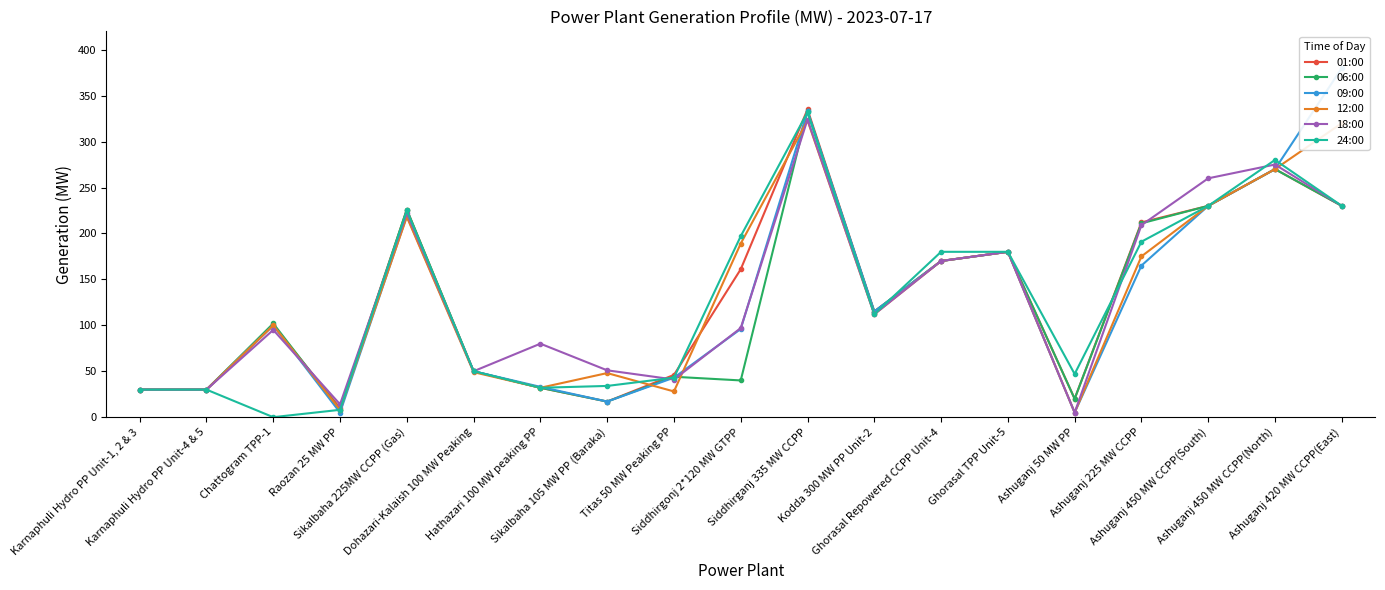

Reading left to right, transcribe all the data shown in this chart.

01:00: Karnaphuli Hydro PP Unit-1, 2 & 3=30	Karnaphuli Hydro PP Unit-4 & 5=30	Chattogram TPP-1=100	Raozan 25 MW PP=10	Sikalbaha 225MW CCPP (Gas)=226	Dohazari-Kalaish 100 MW Peaking=50	Hathazari 100 MW peaking PP=32	Sikalbaha 105 MW PP (Baraka)=17	Titas 50 MW Peaking PP=46	Siddhirgonj 2*120 MW GTPP=161	Siddhirganj 335 MW CCPP=335	Kodda 300 MW PP Unit-2=115	Ghorasal Repowered CCPP Unit-4=170	Ghorasal TPP Unit-5=180	Ashuganj 50 MW PP=20	Ashuganj 225 MW CCPP=212	Ashuganj 450 MW CCPP(South)=230	Ashuganj 450 MW CCPP(North)=270	Ashuganj 420 MW CCPP(East)=230
06:00: Karnaphuli Hydro PP Unit-1, 2 & 3=30	Karnaphuli Hydro PP Unit-4 & 5=30	Chattogram TPP-1=102	Raozan 25 MW PP=8	Sikalbaha 225MW CCPP (Gas)=226	Dohazari-Kalaish 100 MW Peaking=50	Hathazari 100 MW peaking PP=32	Sikalbaha 105 MW PP (Baraka)=17	Titas 50 MW Peaking PP=44	Siddhirgonj 2*120 MW GTPP=40	Siddhirganj 335 MW CCPP=333	Kodda 300 MW PP Unit-2=115	Ghorasal Repowered CCPP Unit-4=170	Ghorasal TPP Unit-5=180	Ashuganj 50 MW PP=20	Ashuganj 225 MW CCPP=211	Ashuganj 450 MW CCPP(South)=230	Ashuganj 450 MW CCPP(North)=270	Ashuganj 420 MW CCPP(East)=230
09:00: Karnaphuli Hydro PP Unit-1, 2 & 3=30	Karnaphuli Hydro PP Unit-4 & 5=30	Chattogram TPP-1=100	Raozan 25 MW PP=5	Sikalbaha 225MW CCPP (Gas)=219	Dohazari-Kalaish 100 MW Peaking=50	Hathazari 100 MW peaking PP=33	Sikalbaha 105 MW PP (Baraka)=17	Titas 50 MW Peaking PP=43	Siddhirgonj 2*120 MW GTPP=96	Siddhirganj 335 MW CCPP=333	Kodda 300 MW PP Unit-2=115	Ghorasal Repowered CCPP Unit-4=170	Ghorasal TPP Unit-5=180	Ashuganj 50 MW PP=5	Ashuganj 225 MW CCPP=165	Ashuganj 450 MW CCPP(South)=230	Ashuganj 450 MW CCPP(North)=270	Ashuganj 420 MW CCPP(East)=380
12:00: Karnaphuli Hydro PP Unit-1, 2 & 3=30	Karnaphuli Hydro PP Unit-4 & 5=30	Chattogram TPP-1=100	Raozan 25 MW PP=8	Sikalbaha 225MW CCPP (Gas)=218	Dohazari-Kalaish 100 MW Peaking=49	Hathazari 100 MW peaking PP=32	Sikalbaha 105 MW PP (Baraka)=48	Titas 50 MW Peaking PP=28	Siddhirgonj 2*120 MW GTPP=189	Siddhirganj 335 MW CCPP=323	Kodda 300 MW PP Unit-2=112	Ghorasal Repowered CCPP Unit-4=170	Ghorasal TPP Unit-5=180	Ashuganj 50 MW PP=5	Ashuganj 225 MW CCPP=175	Ashuganj 450 MW CCPP(South)=230	Ashuganj 450 MW CCPP(North)=270	Ashuganj 420 MW CCPP(East)=320
18:00: Karnaphuli Hydro PP Unit-1, 2 & 3=30	Karnaphuli Hydro PP Unit-4 & 5=30	Chattogram TPP-1=95	Raozan 25 MW PP=14	Sikalbaha 225MW CCPP (Gas)=222	Dohazari-Kalaish 100 MW Peaking=50	Hathazari 100 MW peaking PP=80	Sikalbaha 105 MW PP (Baraka)=51	Titas 50 MW Peaking PP=41	Siddhirgonj 2*120 MW GTPP=97	Siddhirganj 335 MW CCPP=324	Kodda 300 MW PP Unit-2=112	Ghorasal Repowered CCPP Unit-4=170	Ghorasal TPP Unit-5=180	Ashuganj 50 MW PP=5	Ashuganj 225 MW CCPP=209	Ashuganj 450 MW CCPP(South)=260	Ashuganj 450 MW CCPP(North)=275	Ashuganj 420 MW CCPP(East)=230
24:00: Karnaphuli Hydro PP Unit-1, 2 & 3=30	Karnaphuli Hydro PP Unit-4 & 5=30	Chattogram TPP-1=0	Raozan 25 MW PP=8	Sikalbaha 225MW CCPP (Gas)=225	Dohazari-Kalaish 100 MW Peaking=50	Hathazari 100 MW peaking PP=32	Sikalbaha 105 MW PP (Baraka)=34	Titas 50 MW Peaking PP=43	Siddhirgonj 2*120 MW GTPP=197	Siddhirganj 335 MW CCPP=332	Kodda 300 MW PP Unit-2=112	Ghorasal Repowered CCPP Unit-4=180	Ghorasal TPP Unit-5=180	Ashuganj 50 MW PP=47	Ashuganj 225 MW CCPP=191	Ashuganj 450 MW CCPP(South)=230	Ashuganj 450 MW CCPP(North)=280	Ashuganj 420 MW CCPP(East)=230